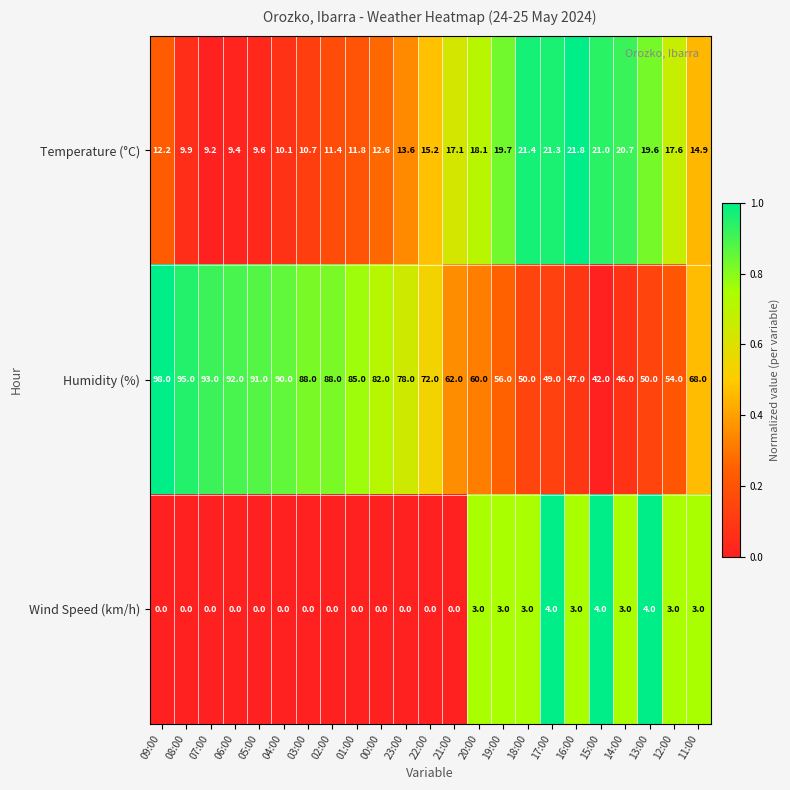

What is the difference between the Temperature (°C) values at 13:00 and 14:00?

1.1